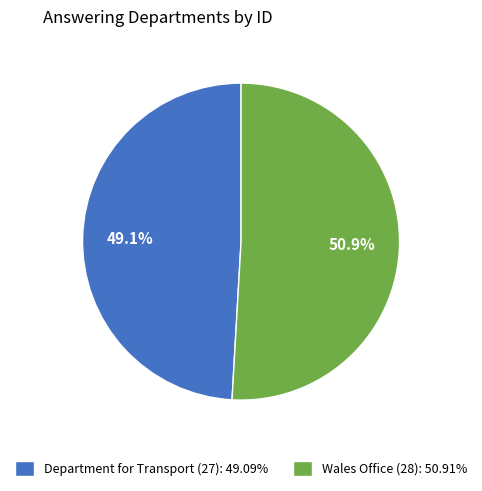

To the nearest percent, what is the combined percentage of Wales Office (28) and Department for Transport (27)?

100%